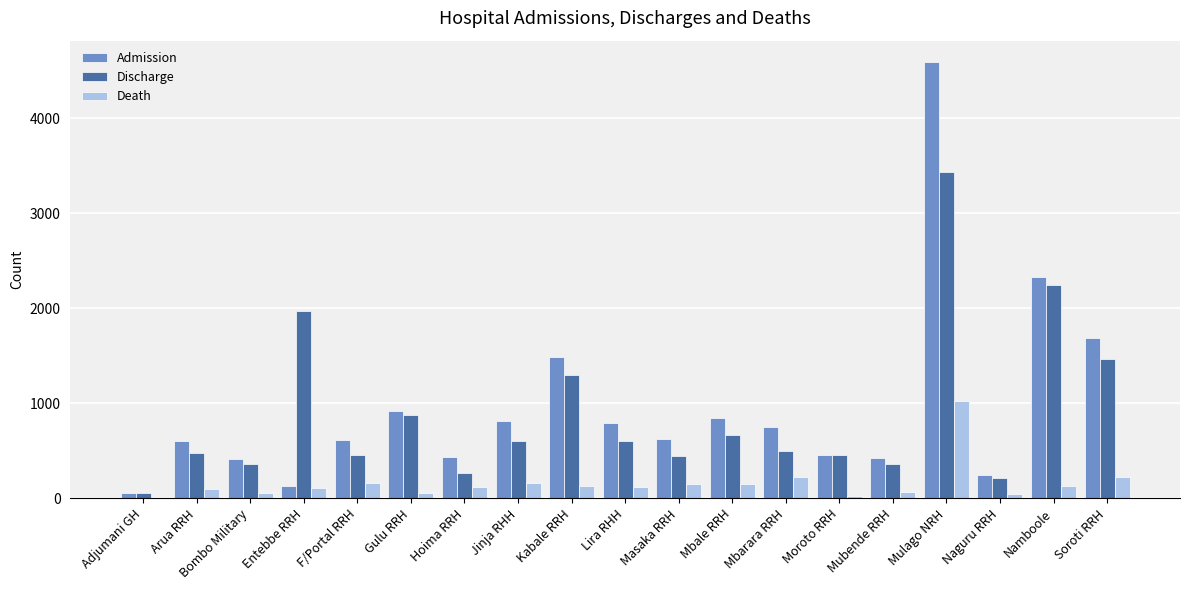

What is the maximum value for Death?

1025